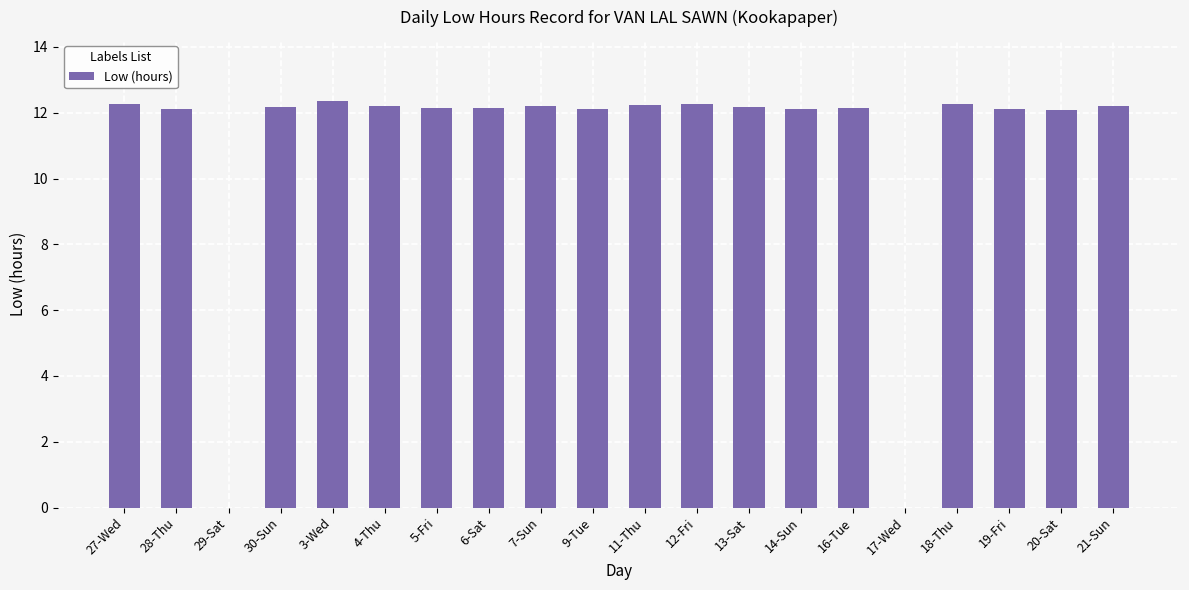

What is the greatest value displayed?

12.4